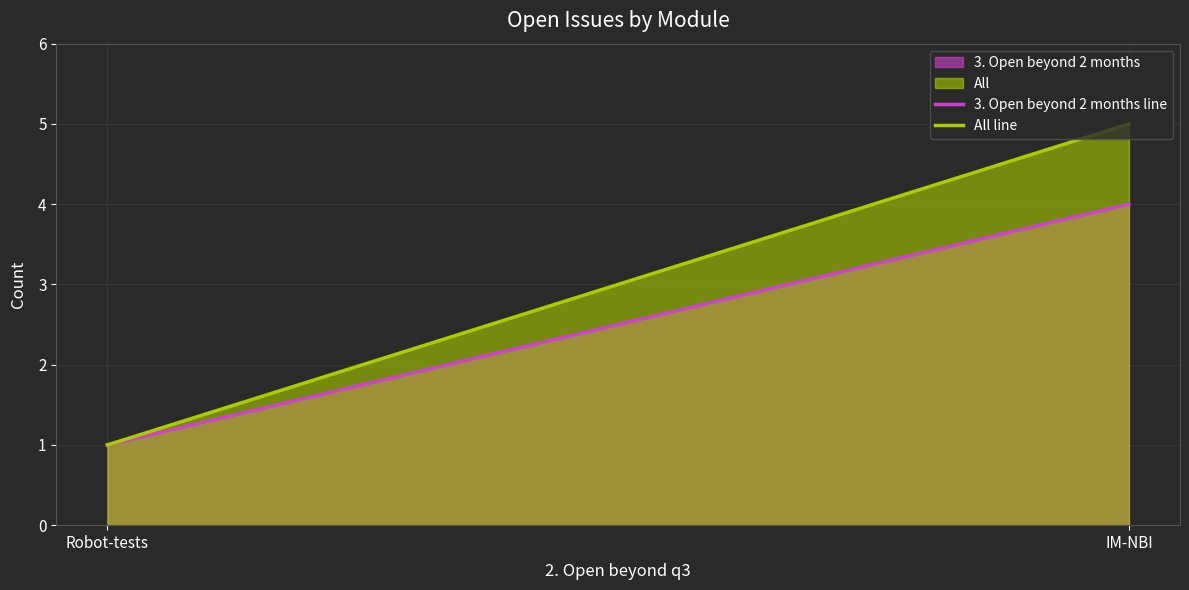

Reading right to left, list all the values displayed in this chart.

3. Open beyond 2 months line: 4	1
All line: 5	1